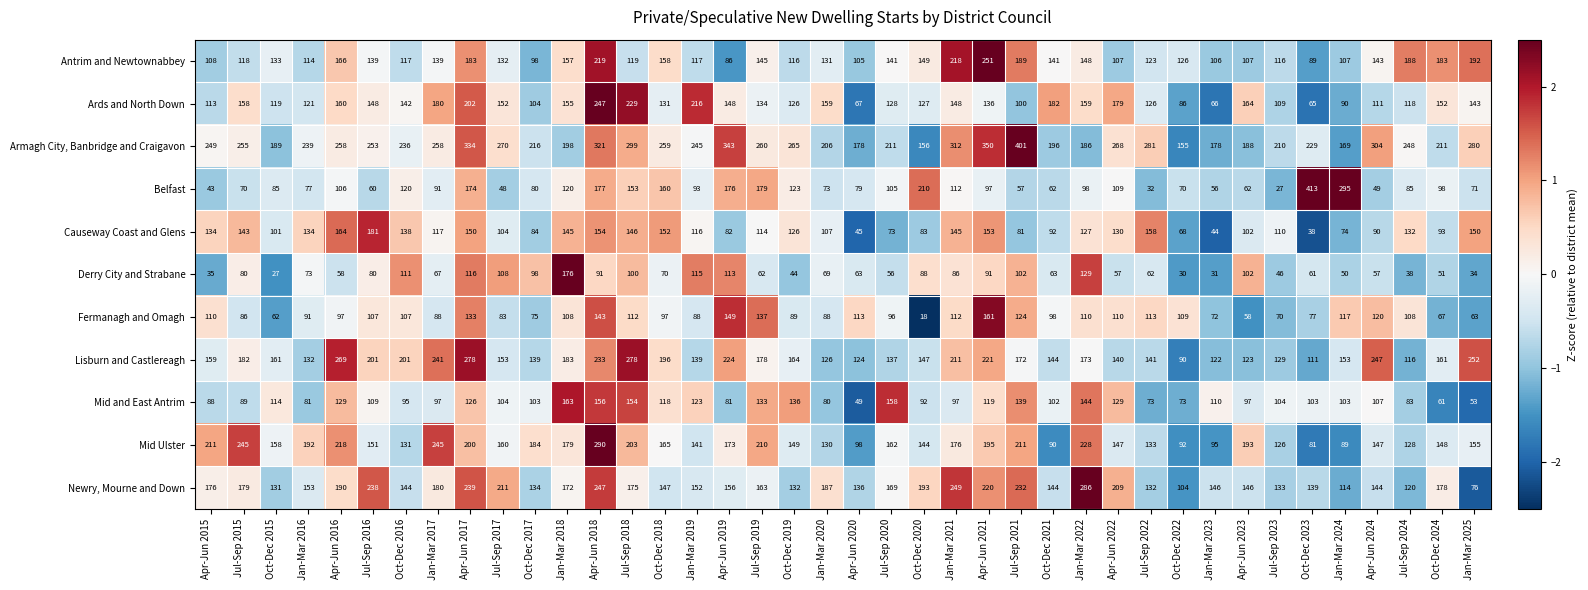

Is it true that Belfast equals 139 at Apr-Jun 2021?

False